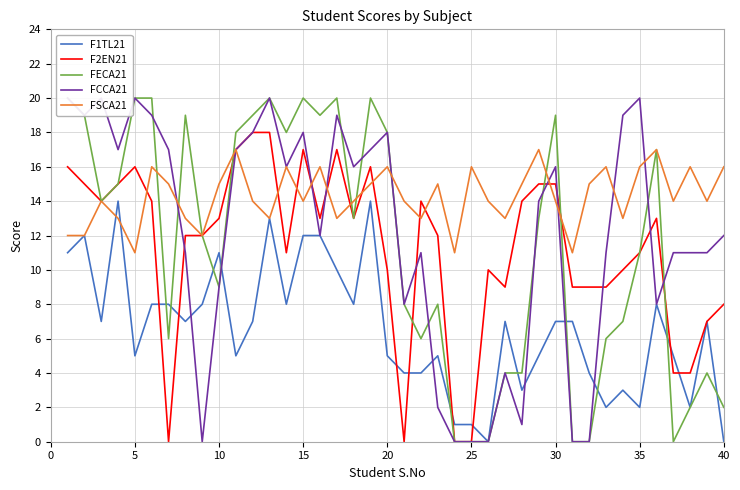

True or false: FSCA21 has a value of 6 at 25.

False